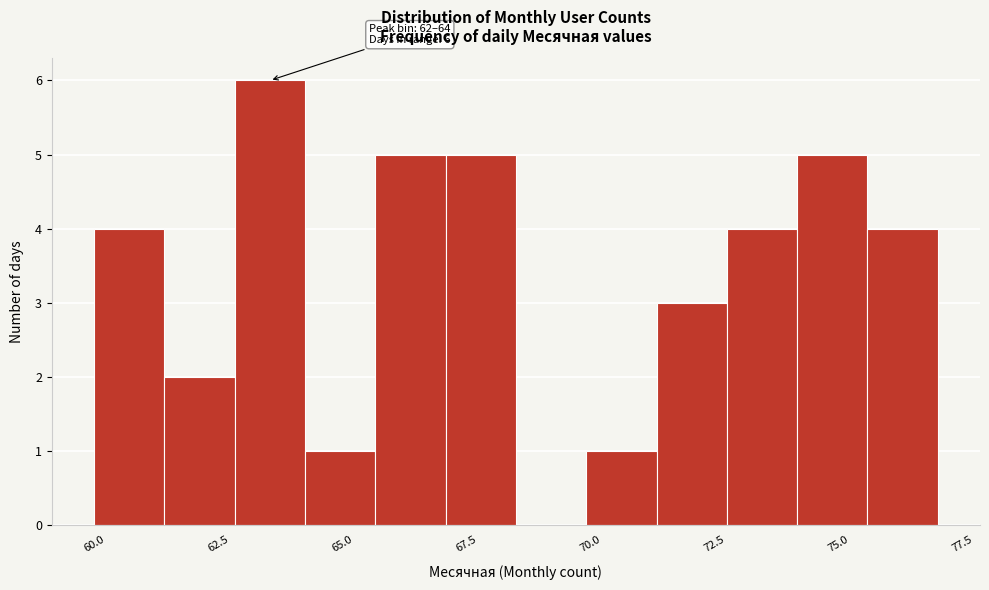

Read against the x-axis, roughly where is the centre of the tallest bar?

63.5